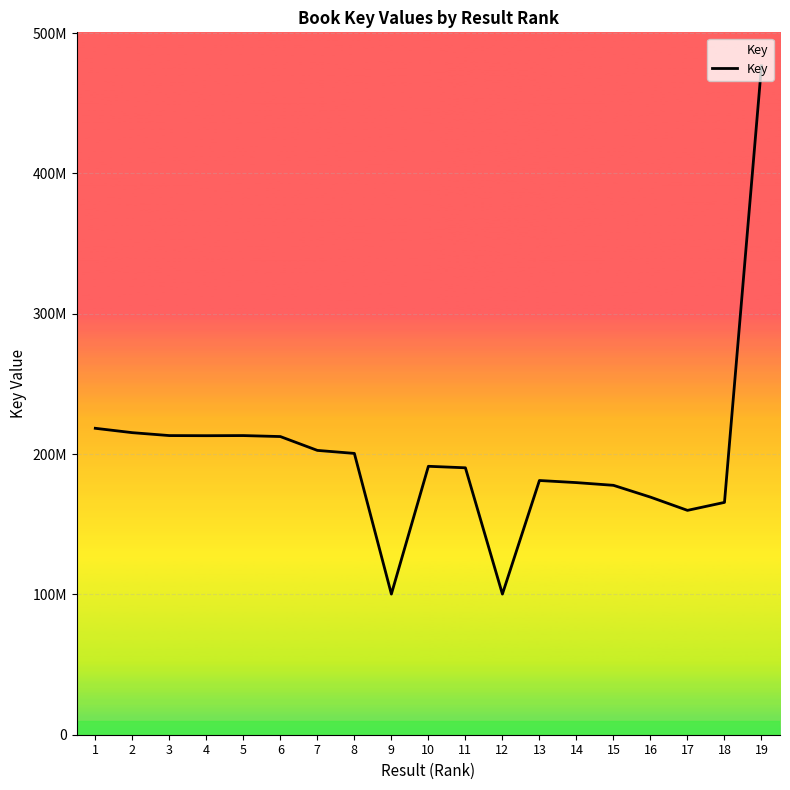

What is the maximum value shown in the chart?

476671886